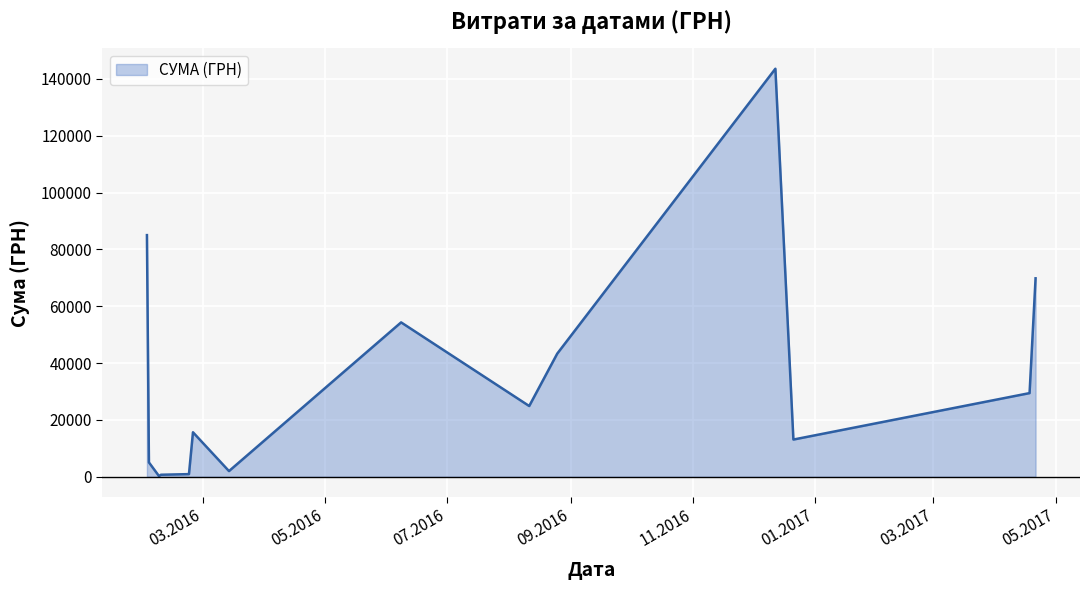

True or false: there are more than 0 points higher than both neighbors.

True